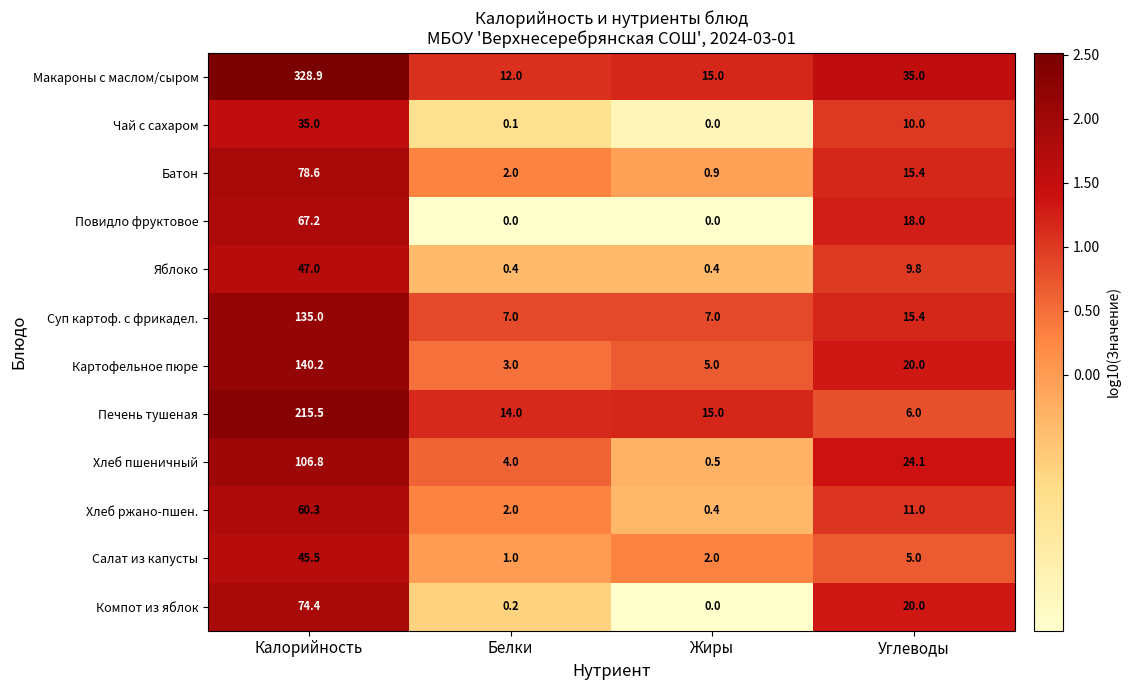

What is the sum of all Макароны с маслом/сыром values?

390.9